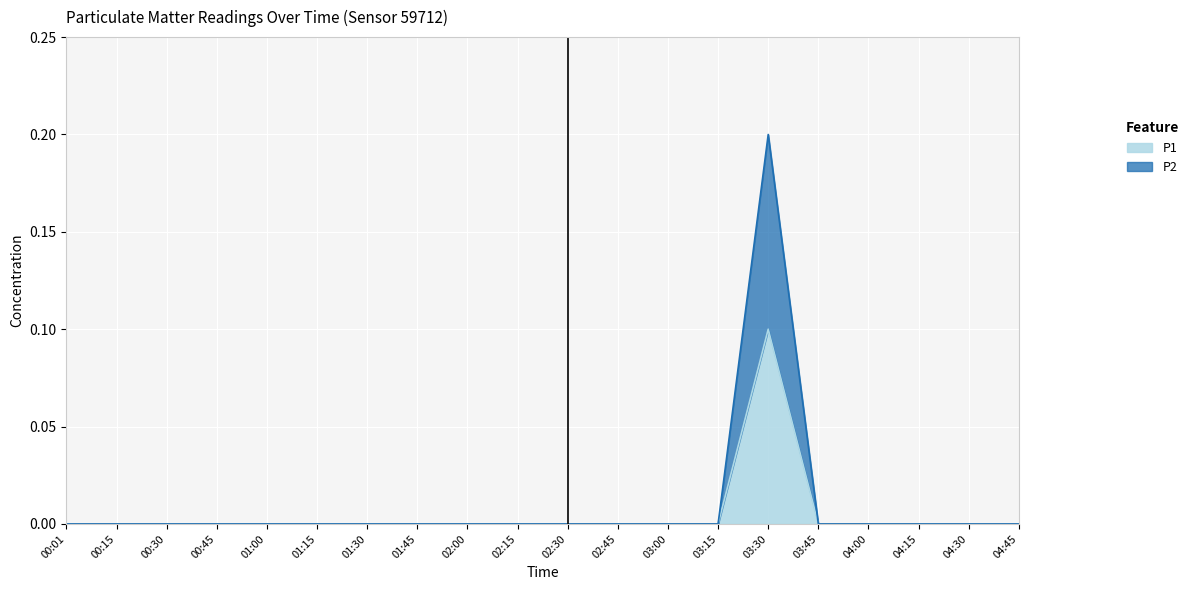

Where is the first local maximum for P2?

03:30